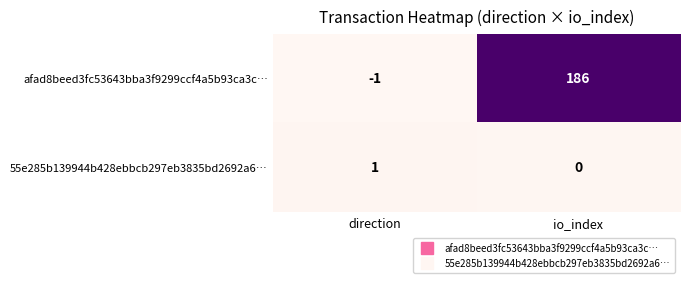

Rank the series by their average value, from highest to lowest.

afad8beed3fc53643bba3f9299ccf4a5b93ca3c…, 55e285b139944b428ebbcb297eb3835bd2692a6…